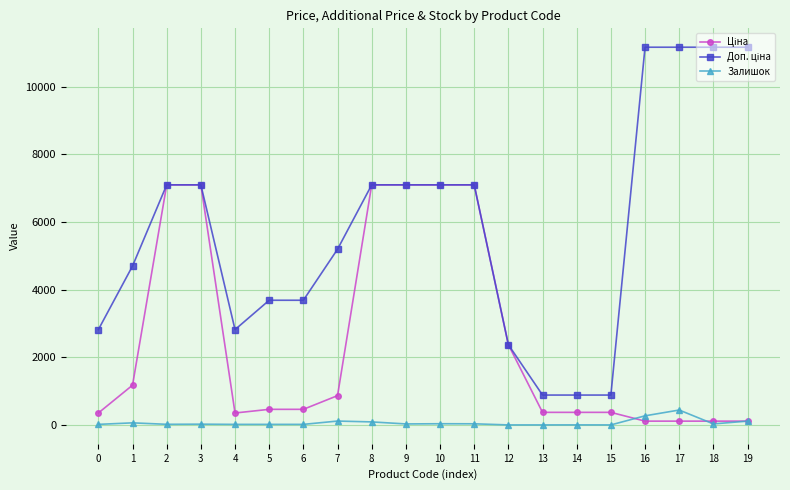

What value does the Залишок series have at 17?

440.0